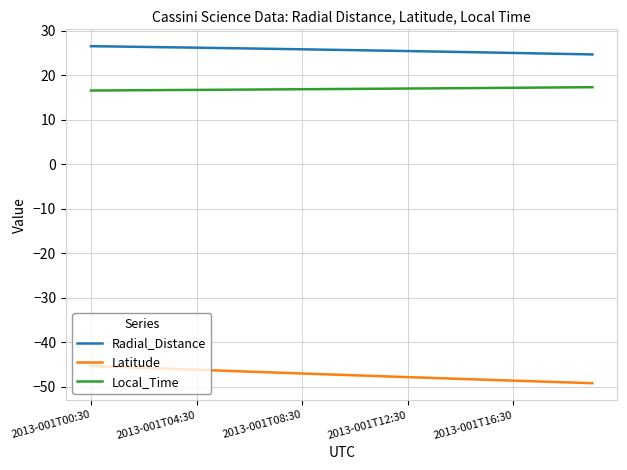

What is the greatest value displayed?

26.5